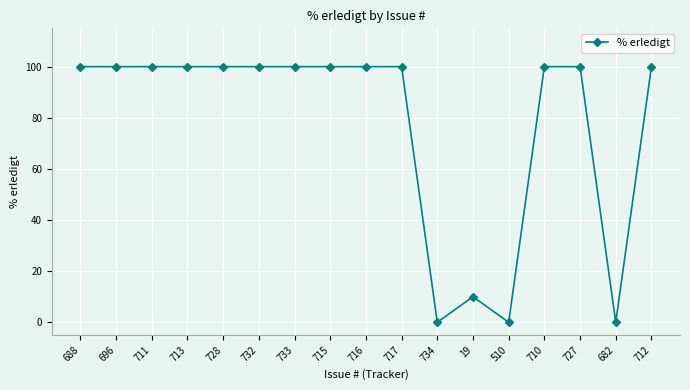

At which label is the value closest to 50?

19